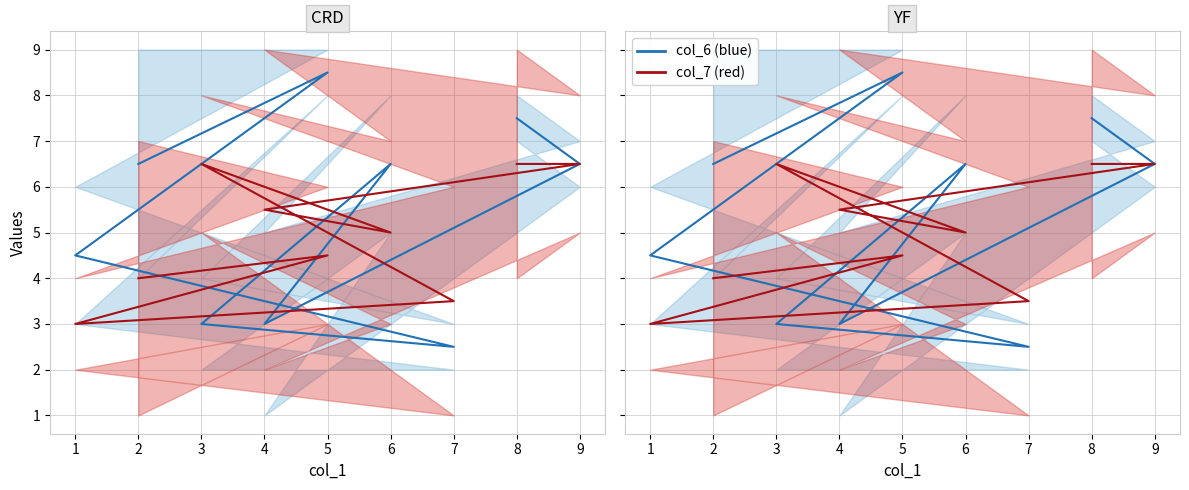

In col_7, how many points are lower than both neighbors (excluding endpoints)?

2